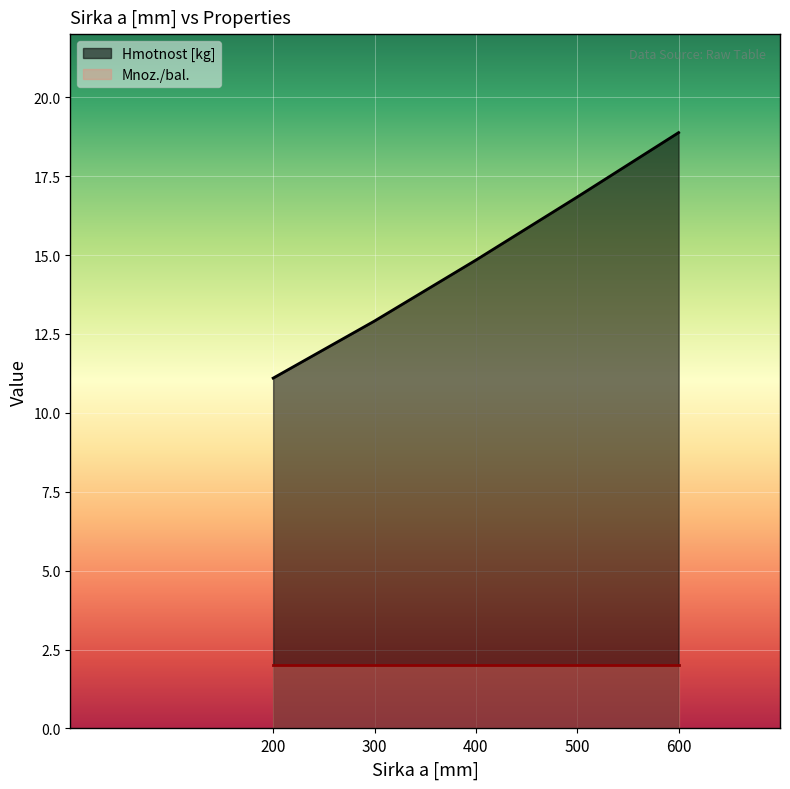

What is the value of the 1st point from the left?

11.1